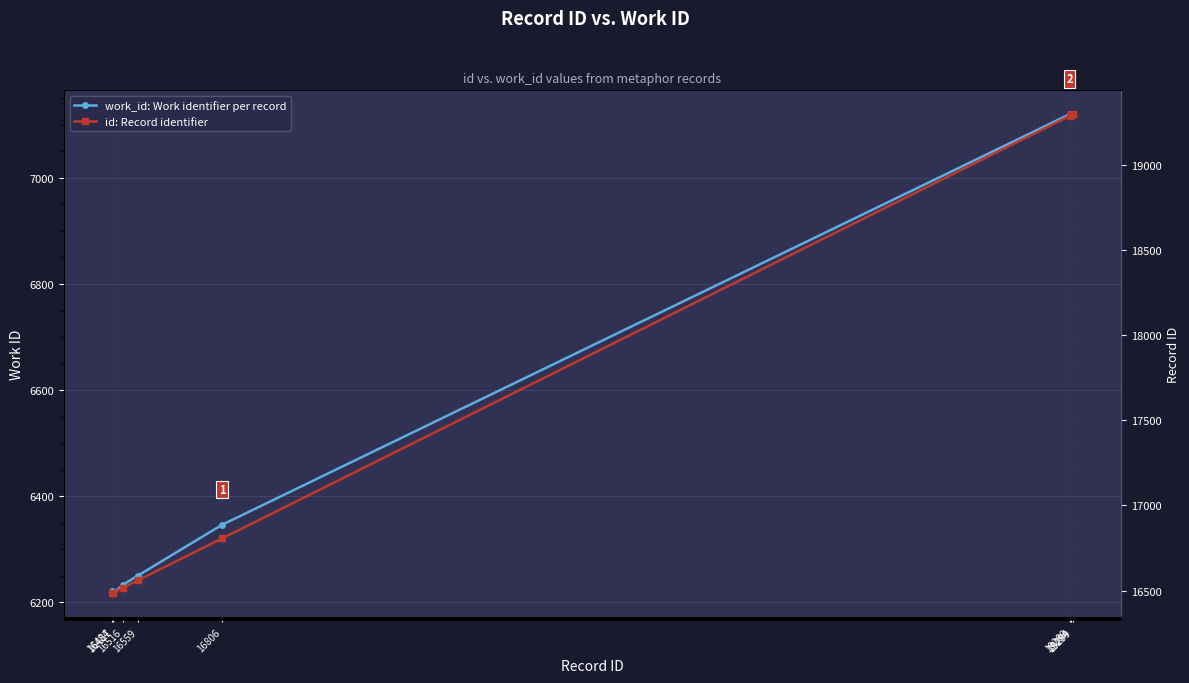

What is the spread (max minus min) of values at 16806?

10460